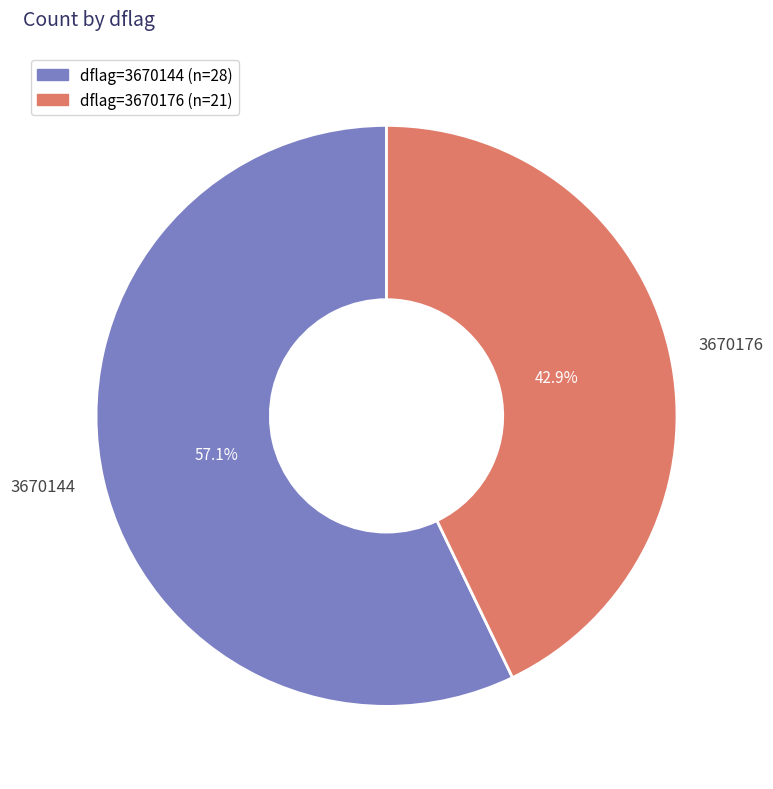

What is the majority slice?

3670144